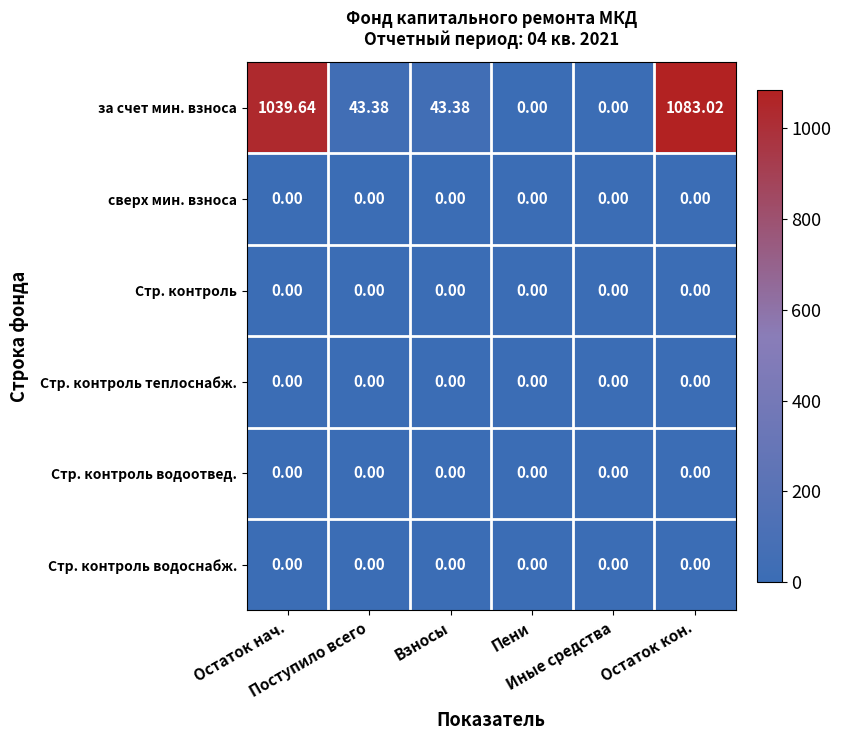

Which series has the widest spread of values?

за счет мин. взноса